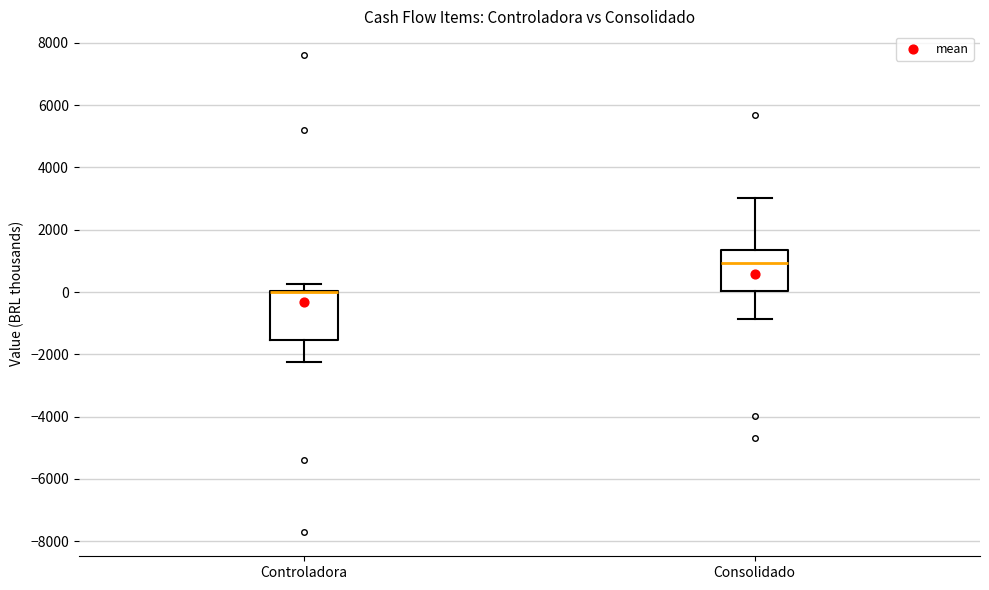

Comparing the boxes themselves (not the whiskers), which one is the tallest?

Controladora